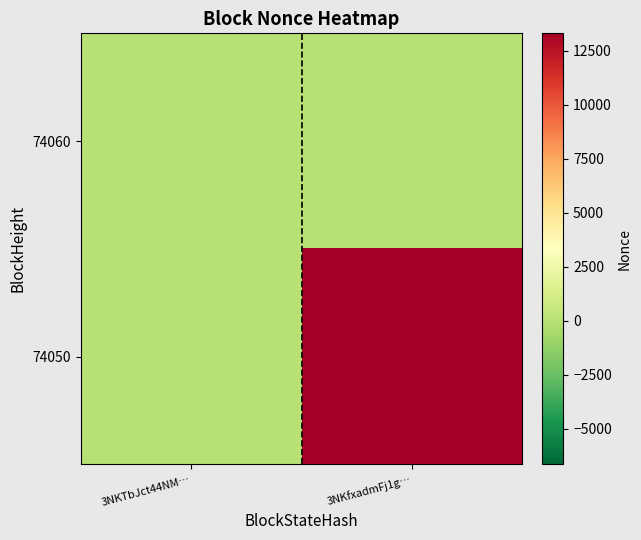

Rank the series by their average value, from lowest to highest.

74060, 74050